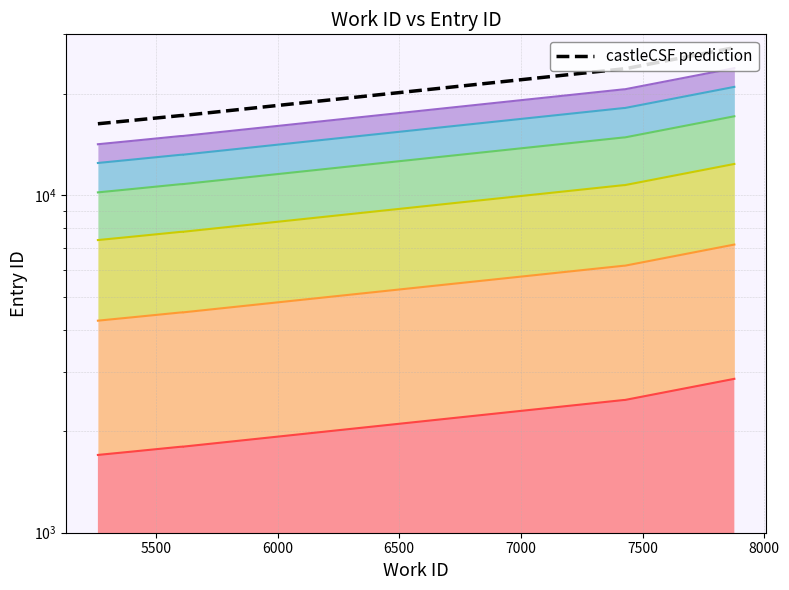

What is the difference between the second highest and second lowest values?

7043.8